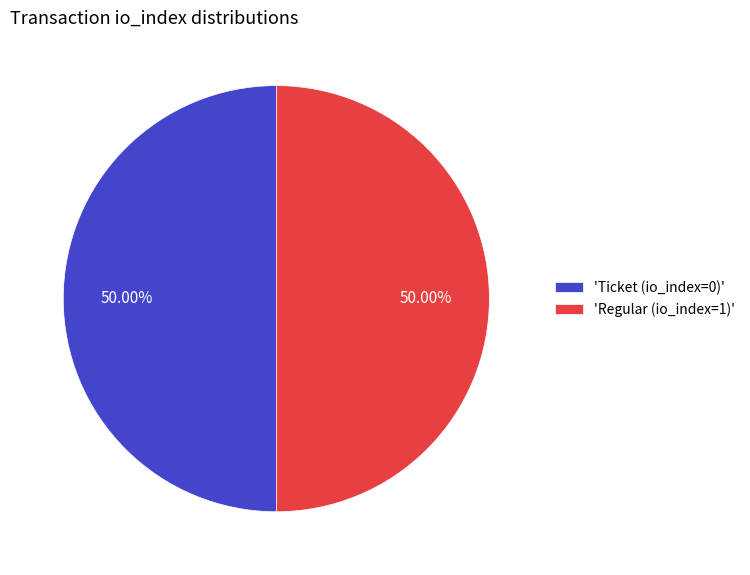

Is the sum of 'Regular (io_index=1)' and 'Ticket (io_index=0)' greater than half?

Yes